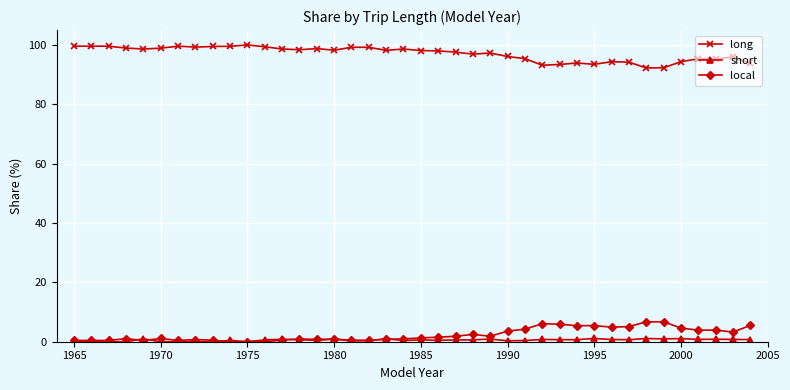

True or false: long has more than 0 interior local peaks.

True